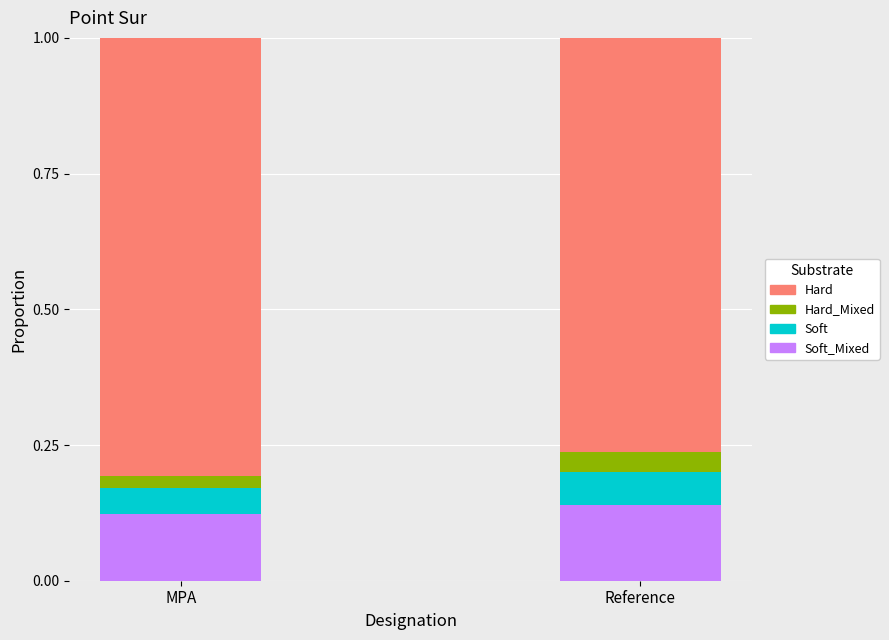

What is the total value across all series at Reference?

1.0